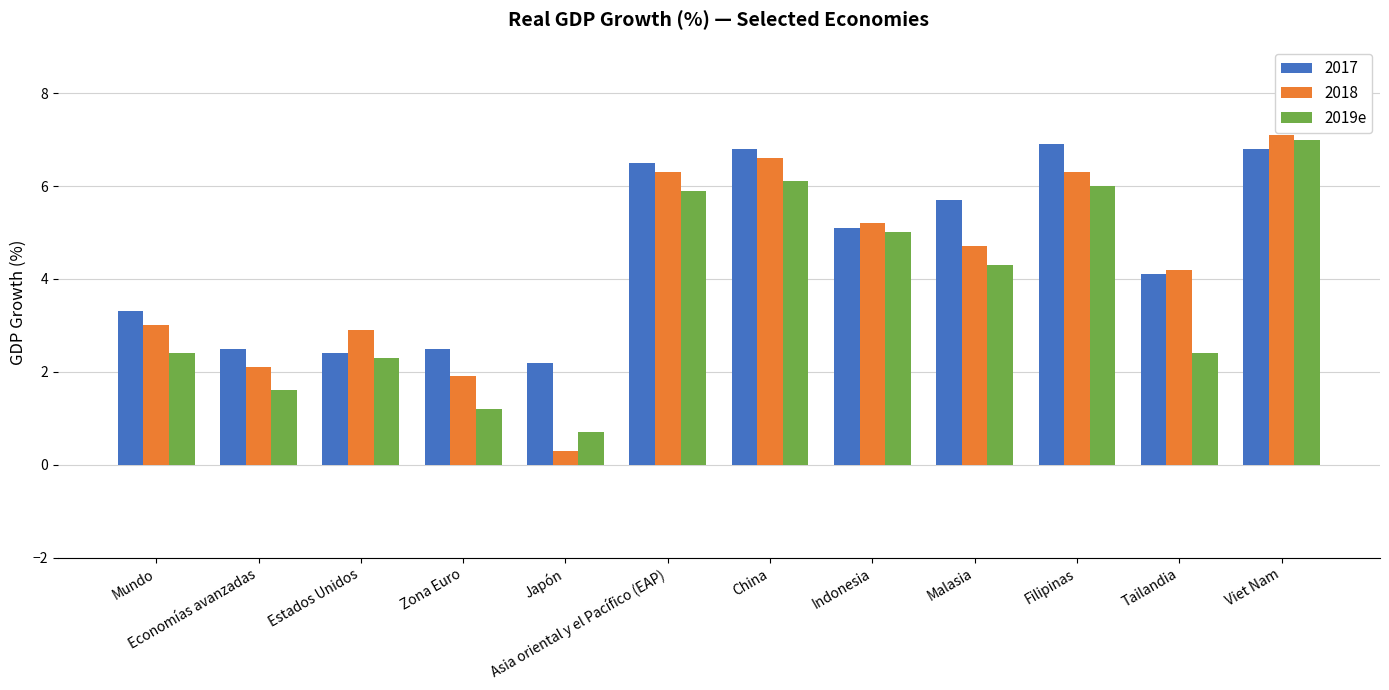

Which series has the widest spread of values?

2018